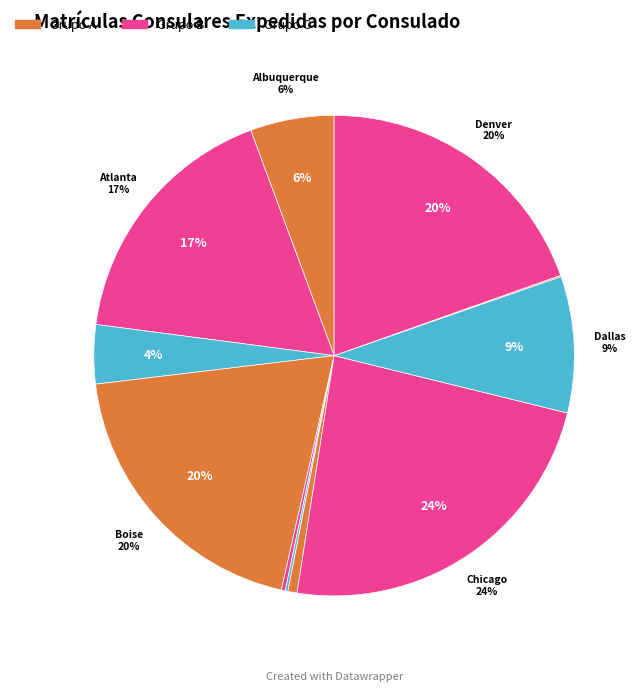

Which slice is the smallest?

Del Río